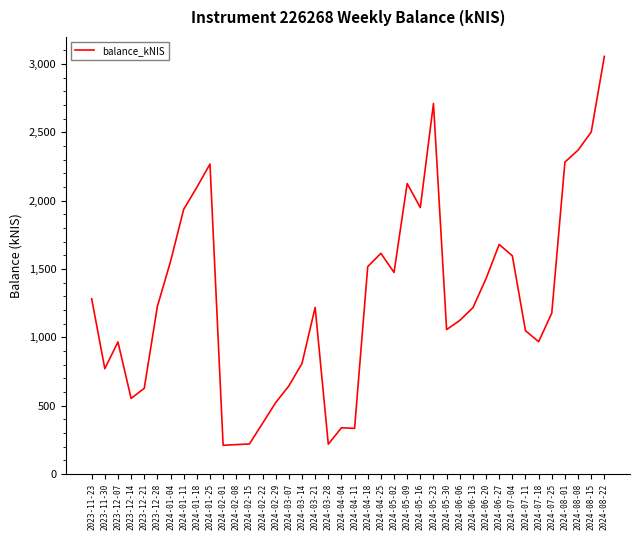

Which category has the highest value across all series?

2024-08-22